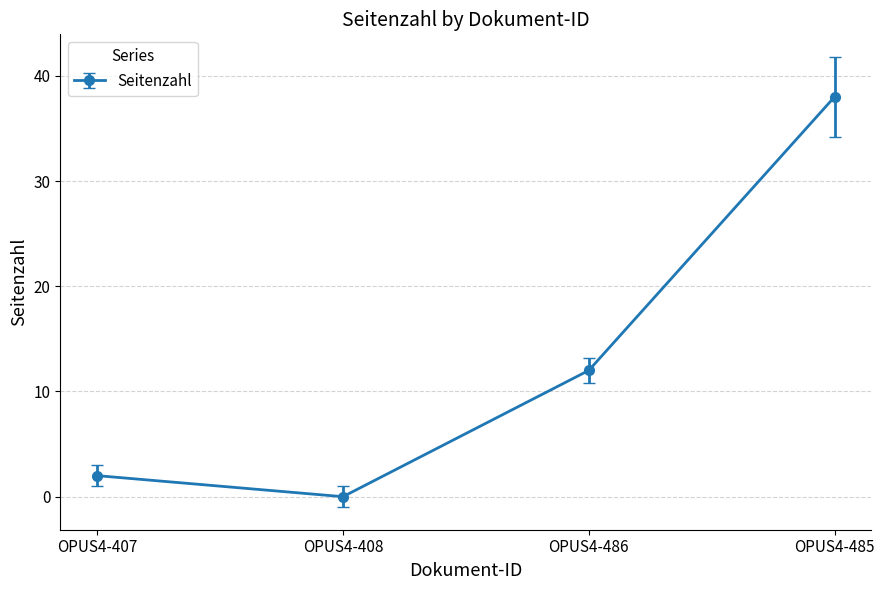

Reading left to right, list all the values displayed in this chart.

2	0	12	38